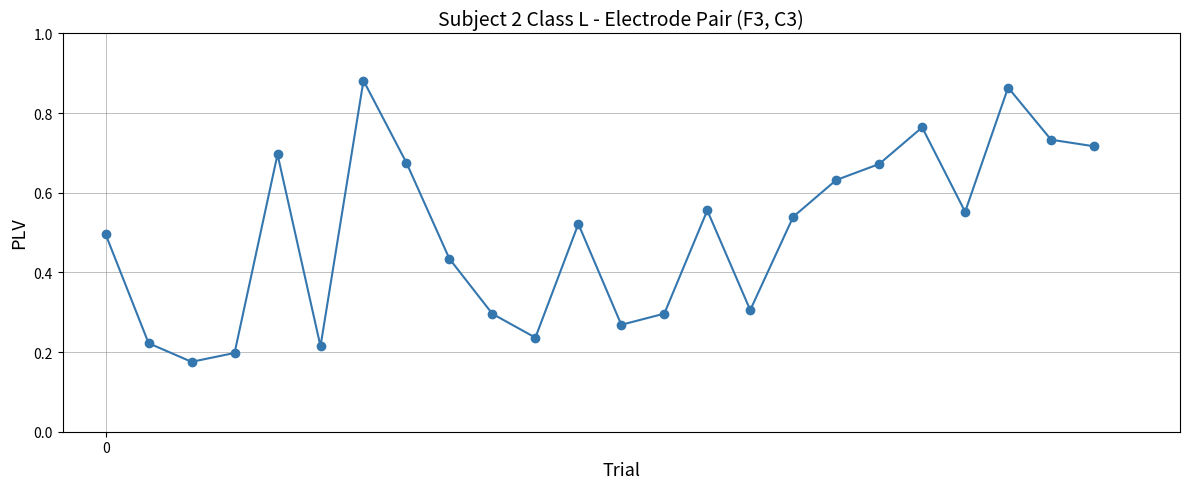

True or false: the data has more than 1 interior local peaks.

True